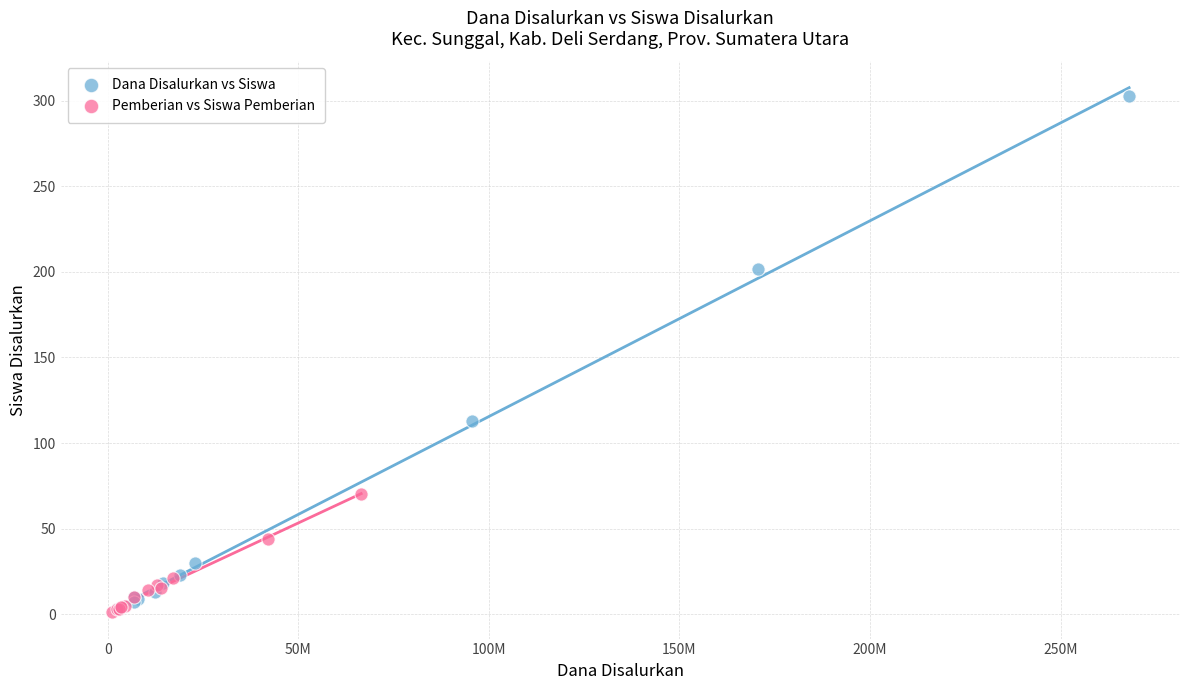

What are all the series names shown in the legend?

Dana Disalurkan vs Siswa, Pemberian vs Siswa Pemberian